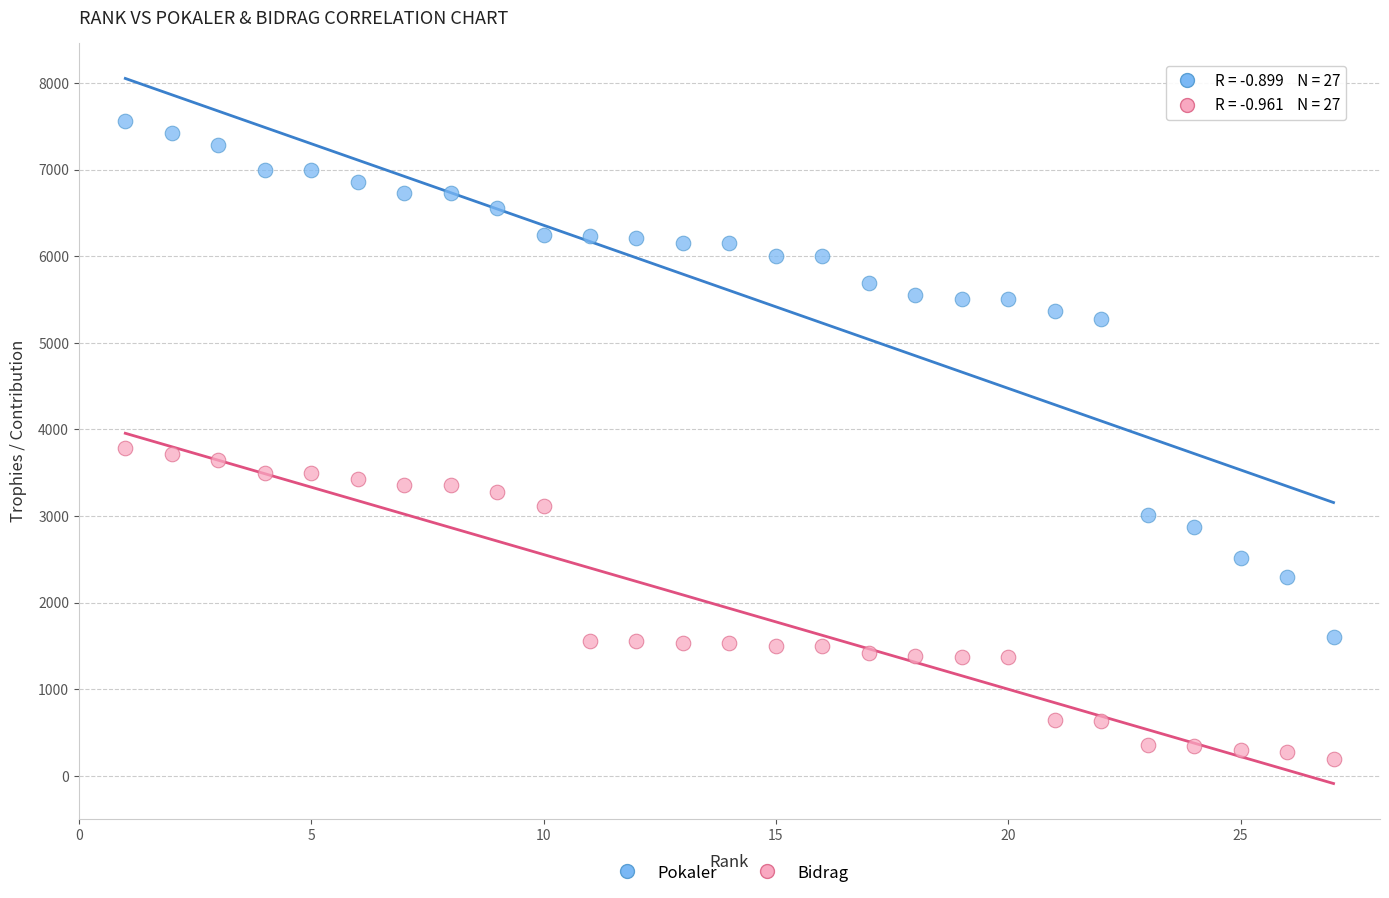

Which series contains the lowest Y value?

Bidrag